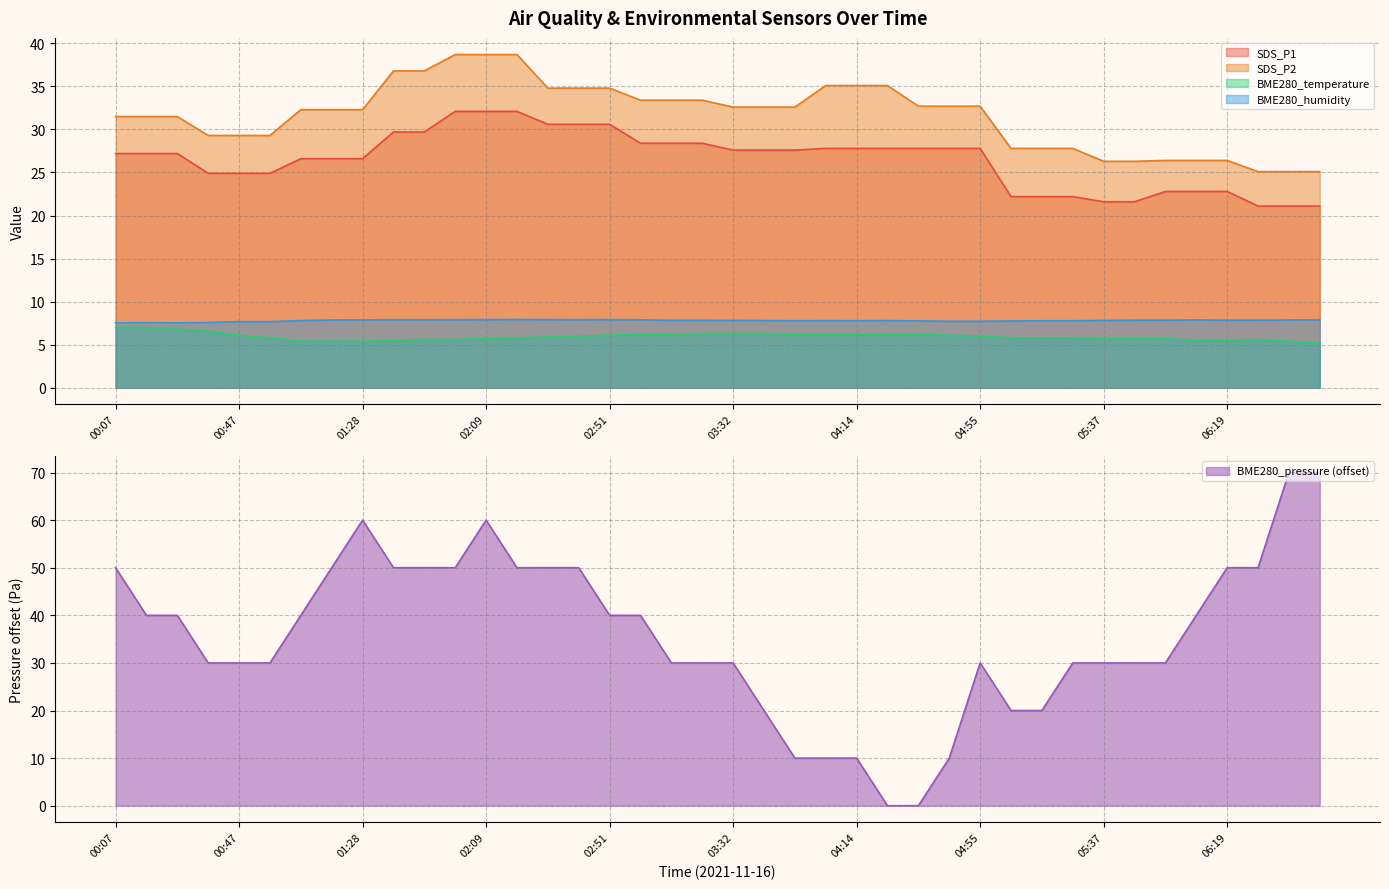

What position from the left is 03:32?

21